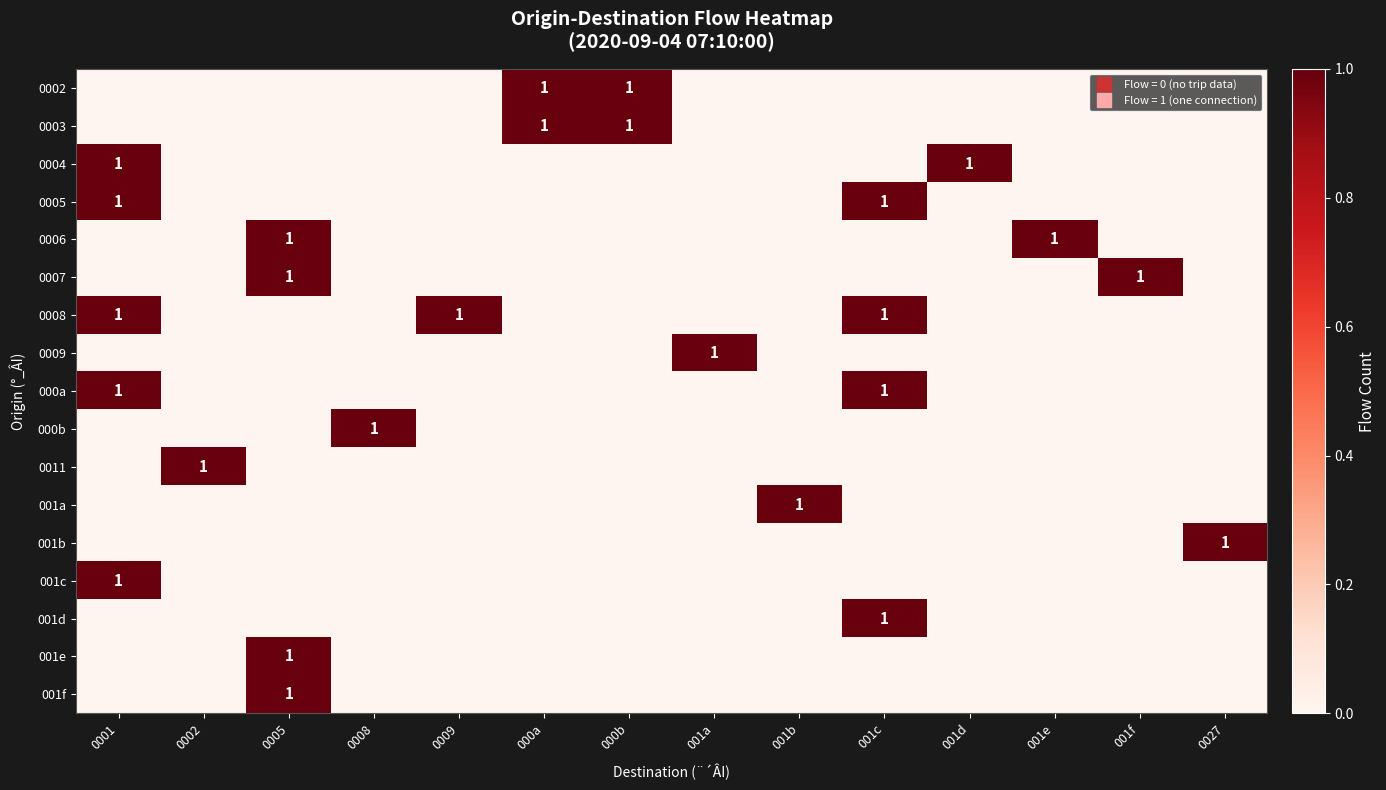

Is it true that 001a equals 0 at 000a?

False